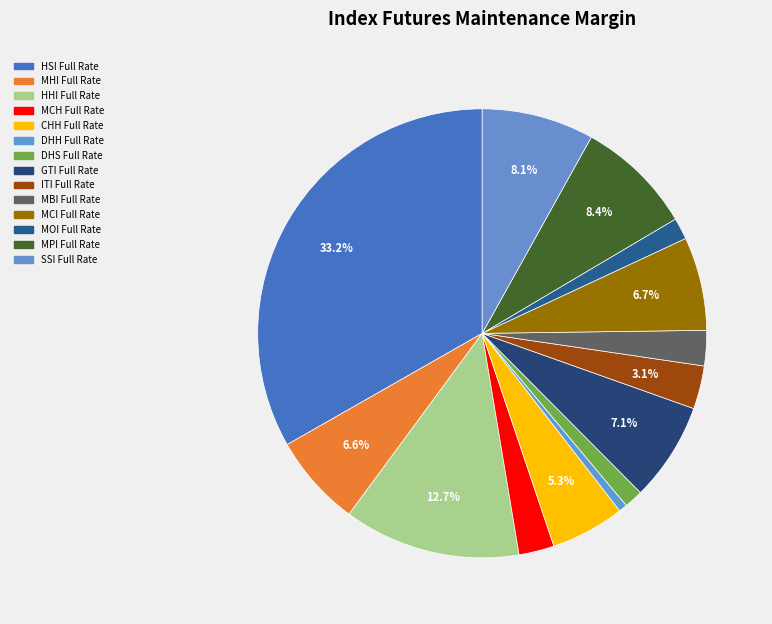

Which has a higher value, MHI Full Rate or HHI Full Rate?

HHI Full Rate